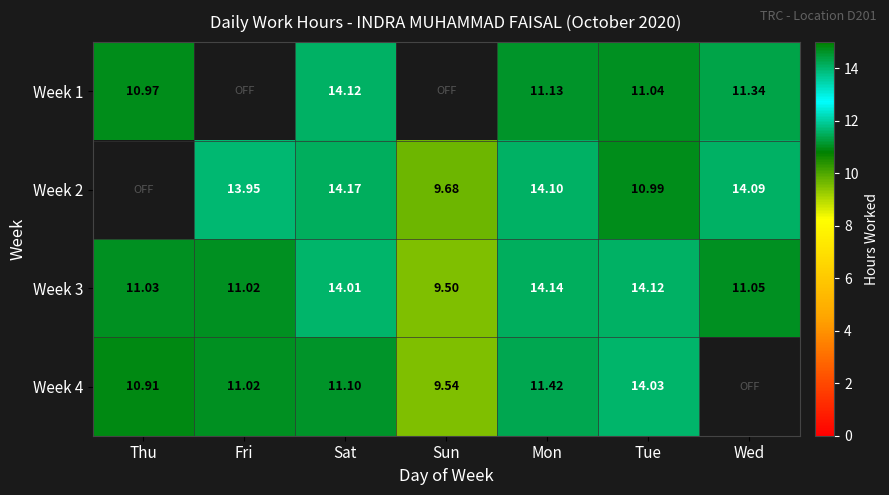

What is the spread (max minus min) of values at Mon?

3.0